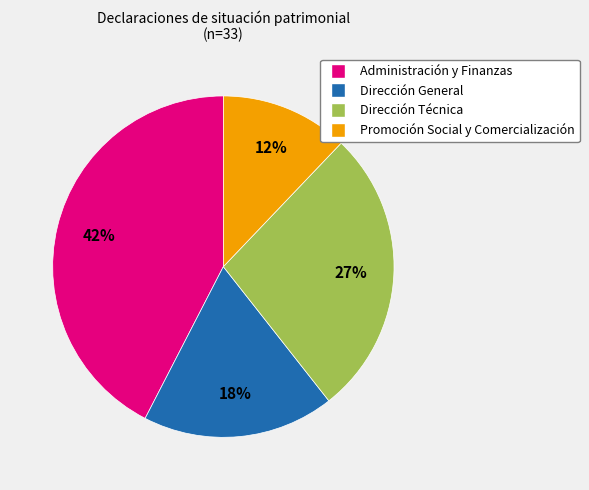

Which has a higher value, Dirección General or Administración y Finanzas?

Administración y Finanzas